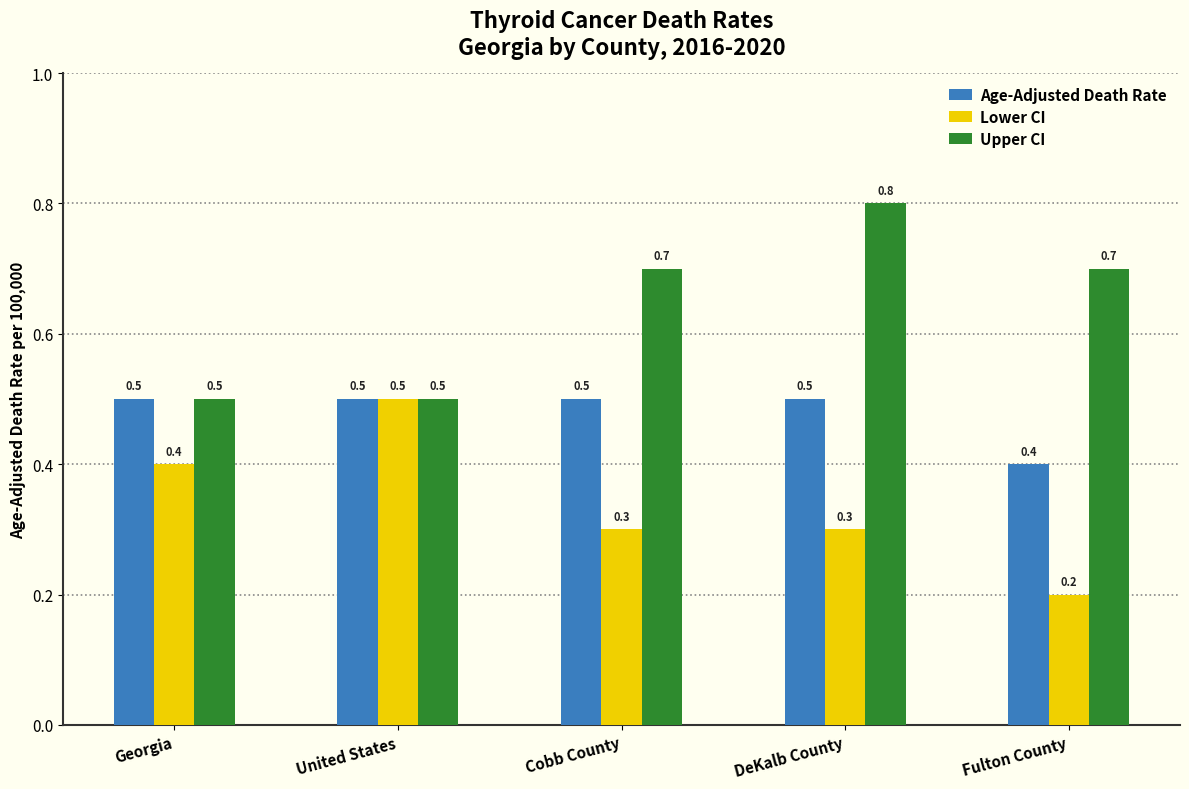

What position from the right is United States?

4